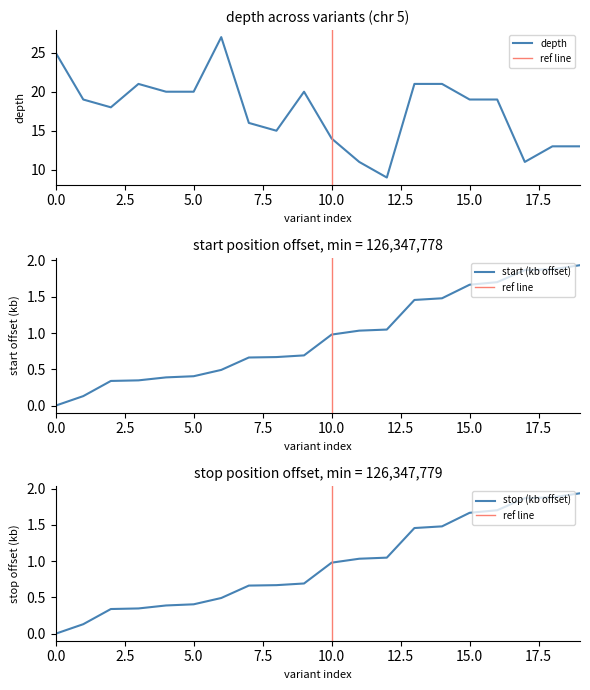

What is the minimum value for depth?

9